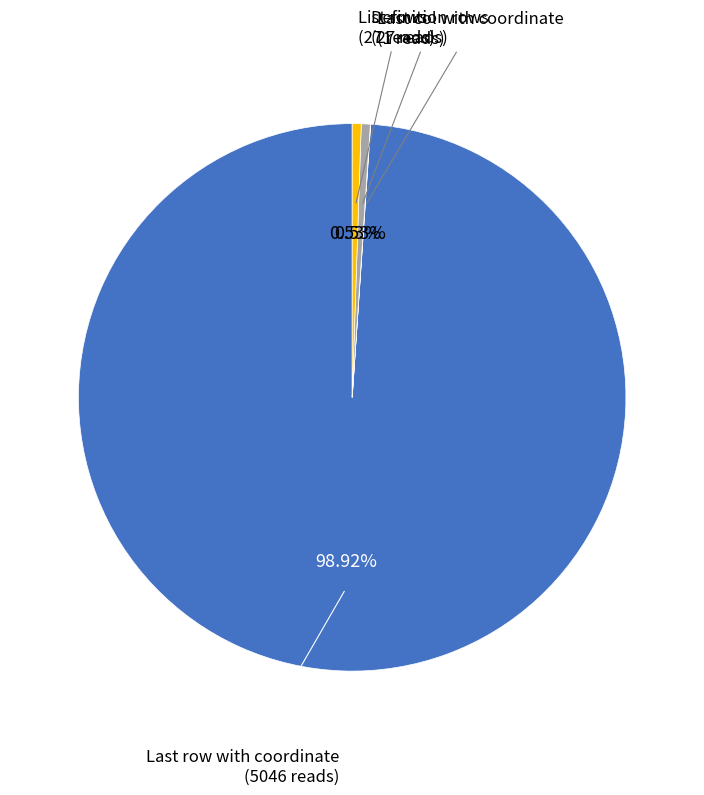

To the nearest percent, what is the average slice percentage?

25%